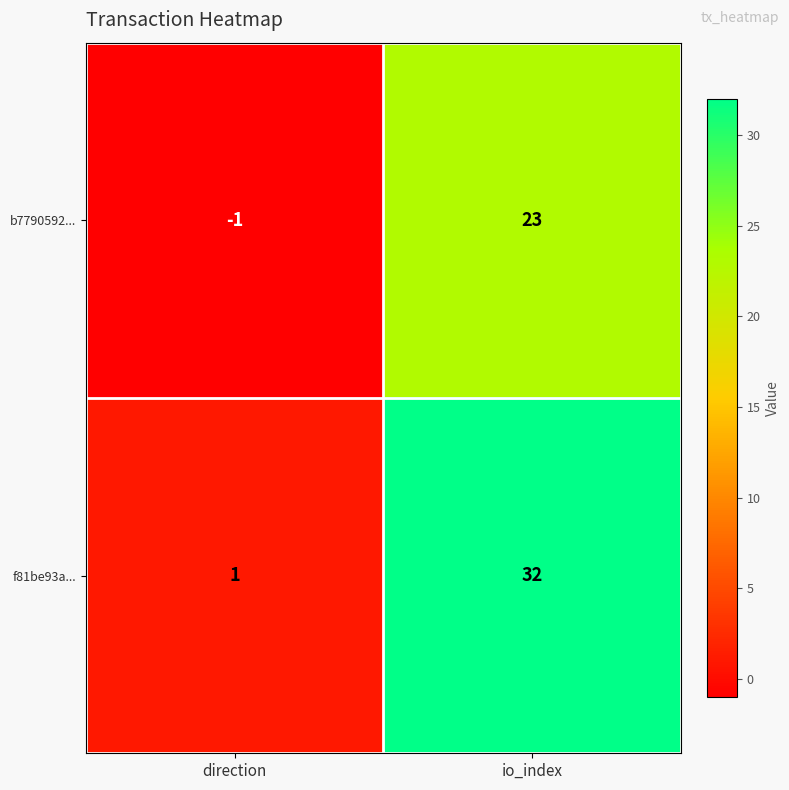

How many distinct data groups are displayed?

2